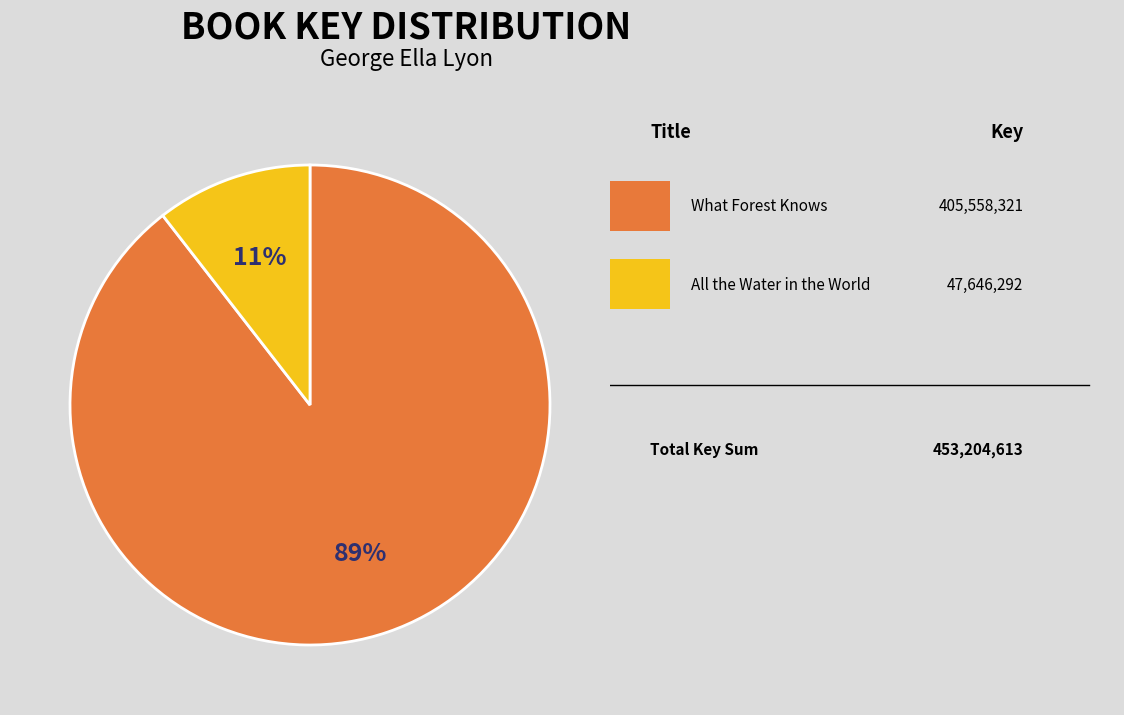

Does any single category account for the majority?

Yes